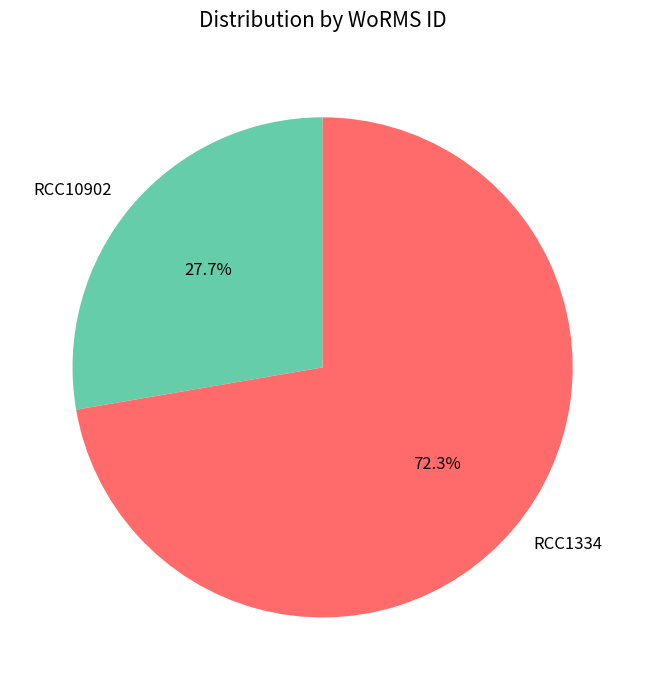

Is there a majority slice in this chart?

Yes